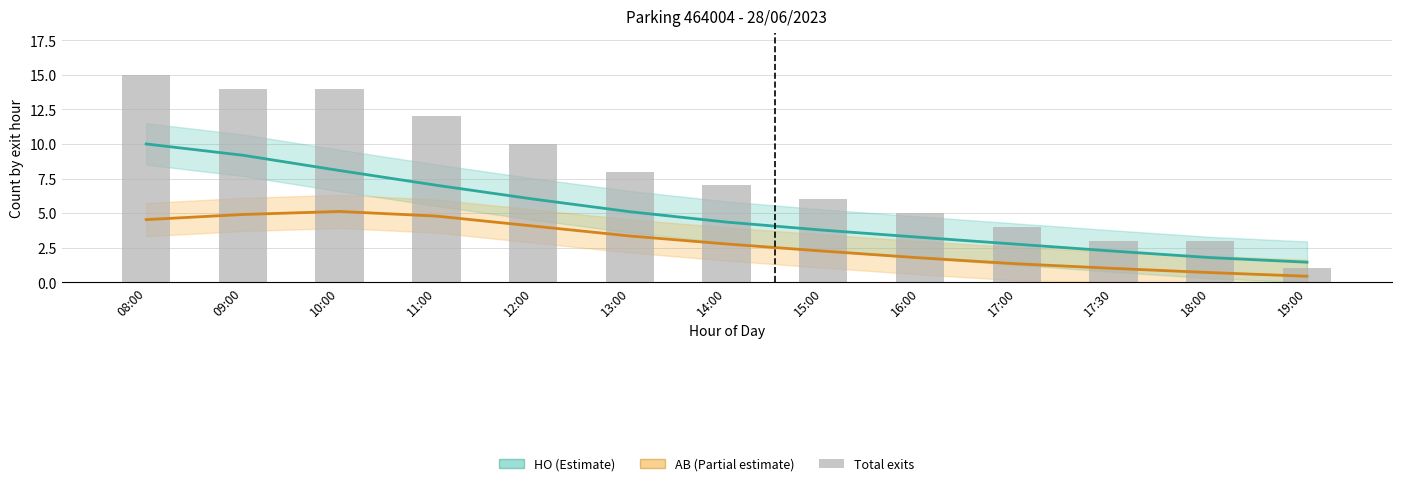

What is the label of the 9th bar from the left?

16:00